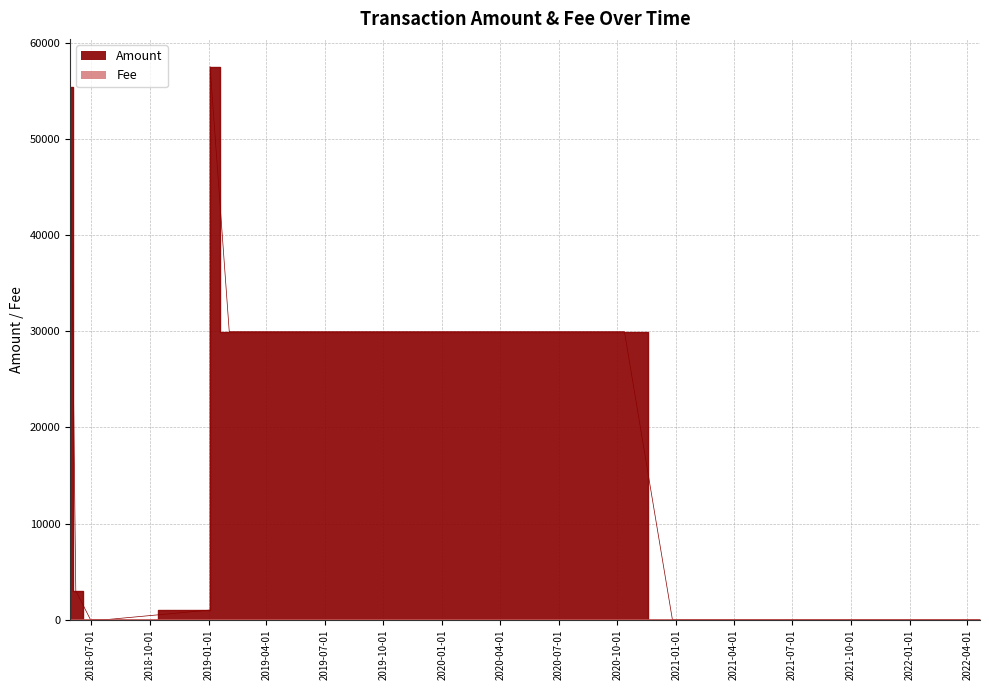

What is the maximum value shown in the chart?

57555.0